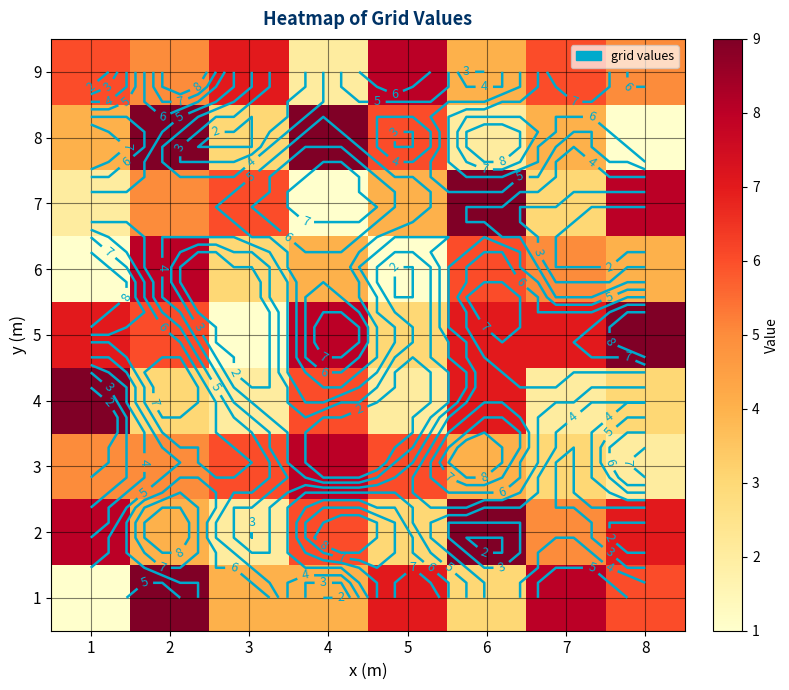

How many data points does each series have?

8